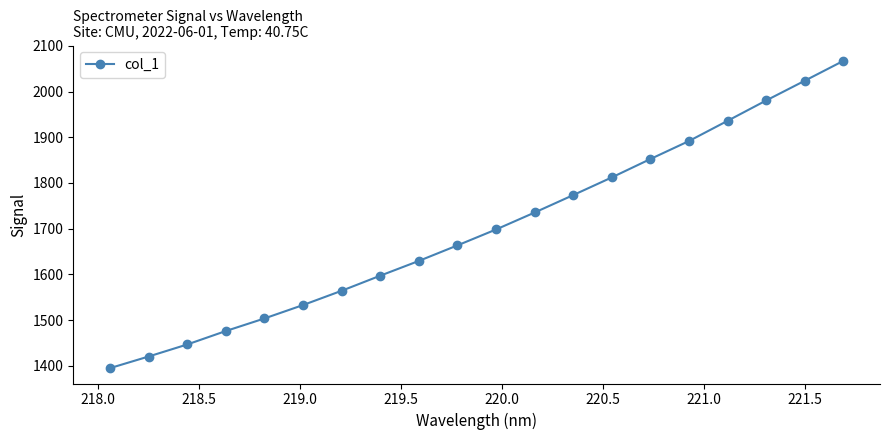

What is the difference between the maximum and minimum values?

672.5